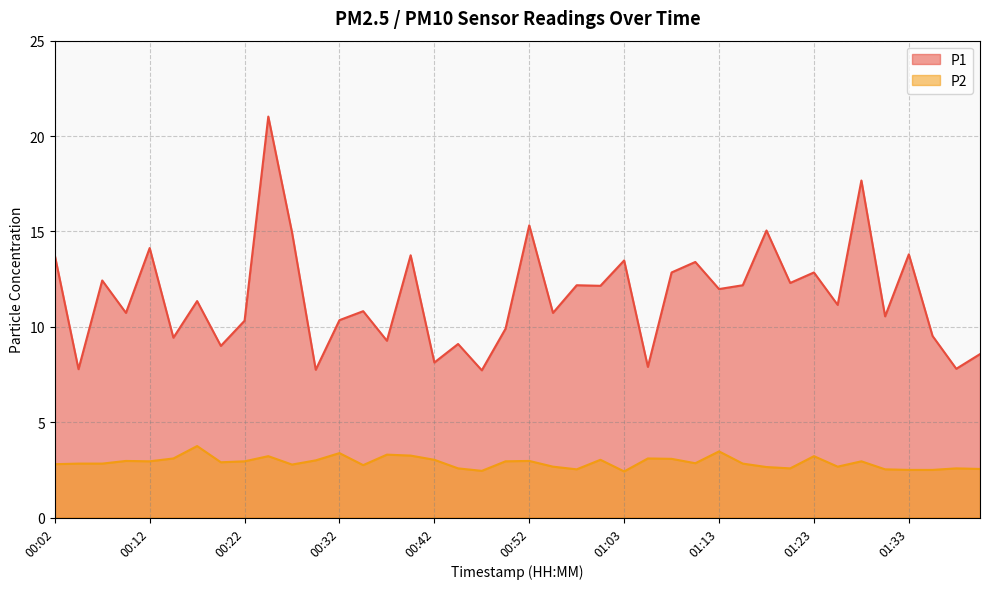

Which category has the highest value in the P2 series?

00:17